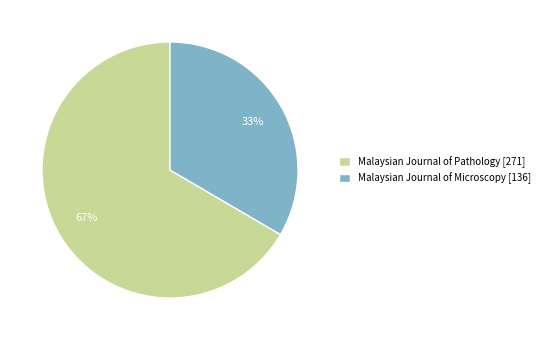

Do Malaysian Journal of Microscopy [136] and Malaysian Journal of Pathology [271] together represent more than half of the pie?

Yes